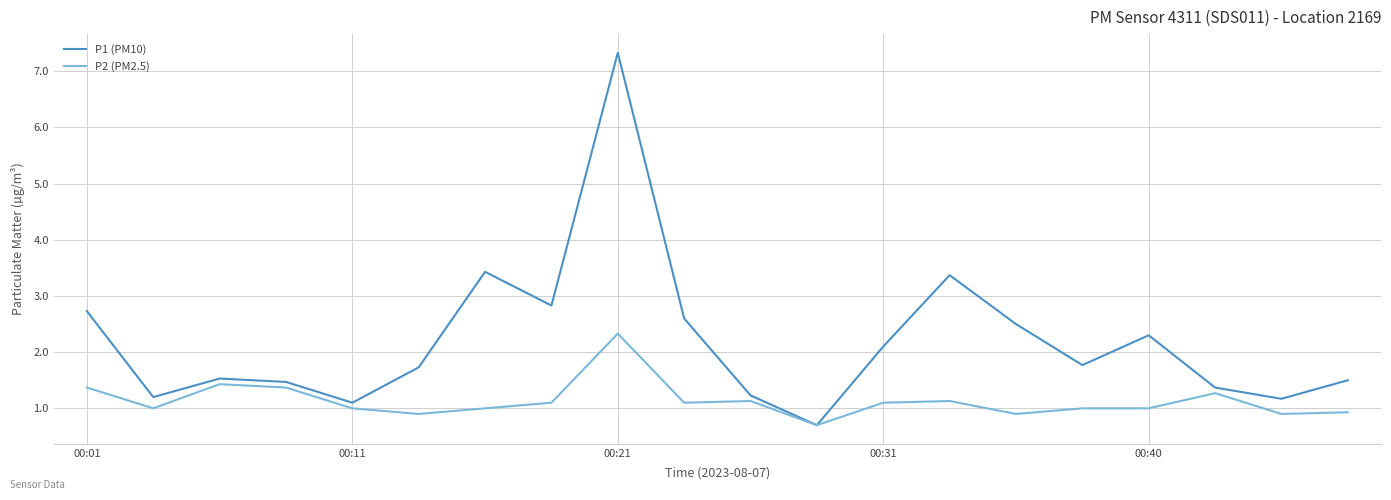

Rank the series by their maximum value, from lowest to highest.

P2 (PM2.5), P1 (PM10)